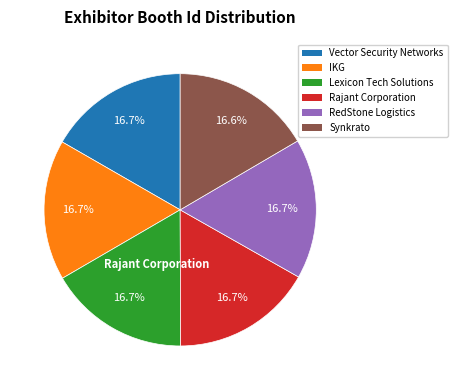

What is the ratio of the value at Synkrato to the value at RedStone Logistics?

1.0